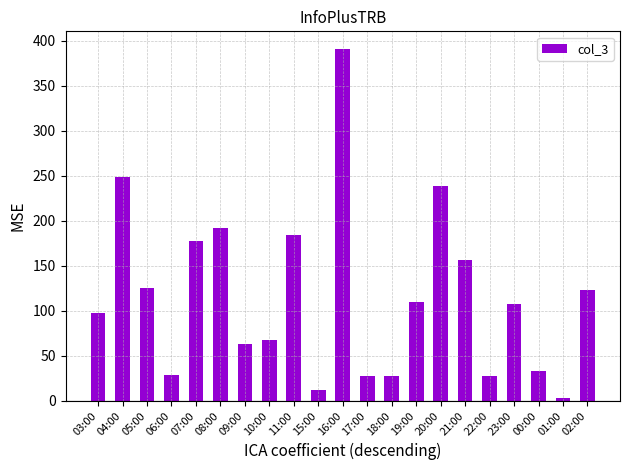

What is the label of the 8th bar from the right?

19:00